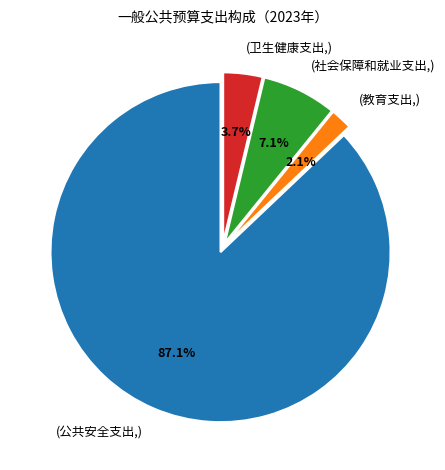

How many segments does this pie chart have?

4